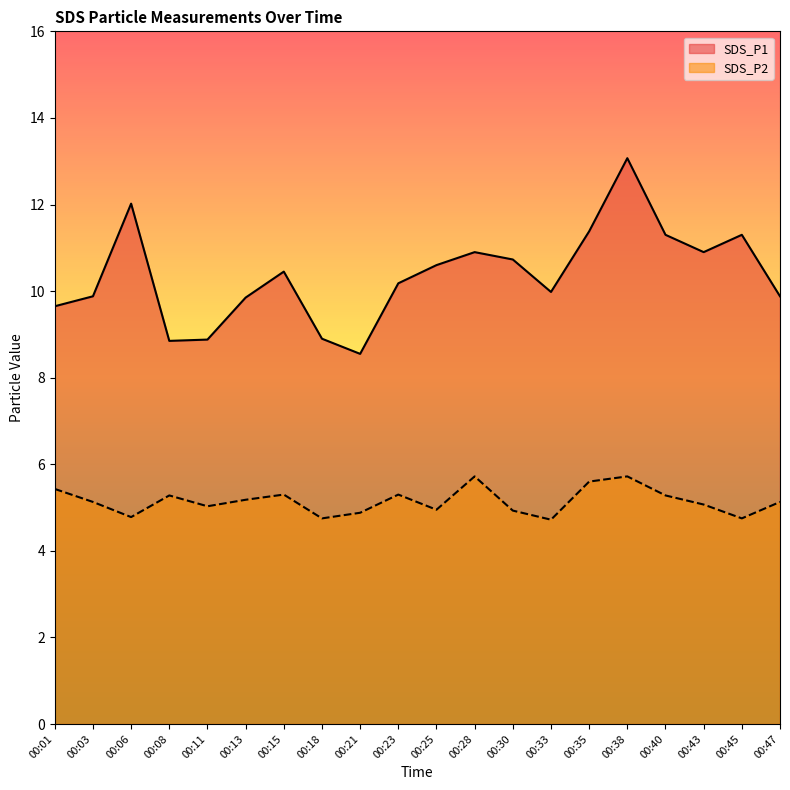

Is it true that SDS_P1 equals 10.6 at 00:25?

True